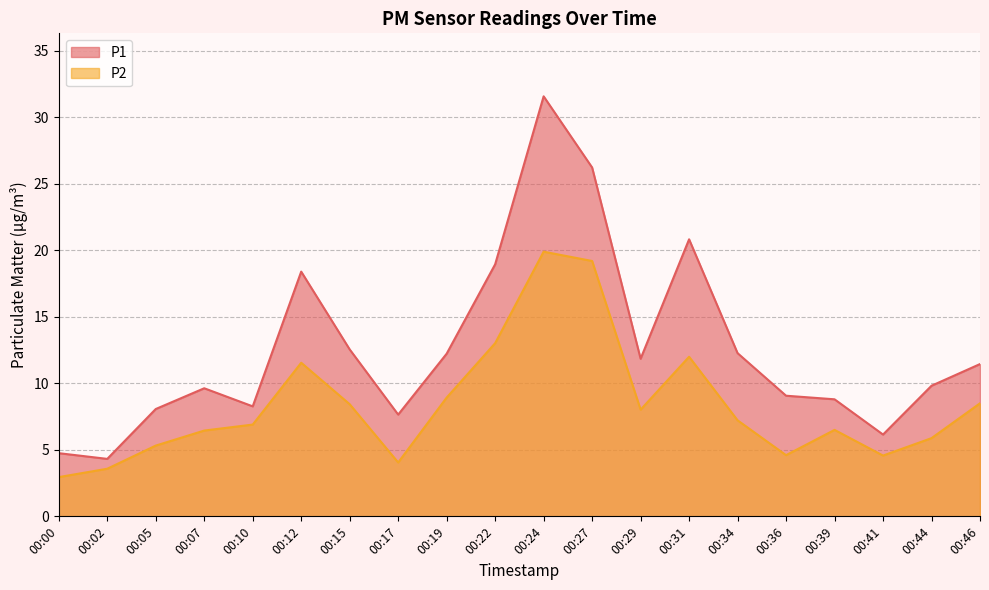

True or false: P2 and P1 cross at least once.

False